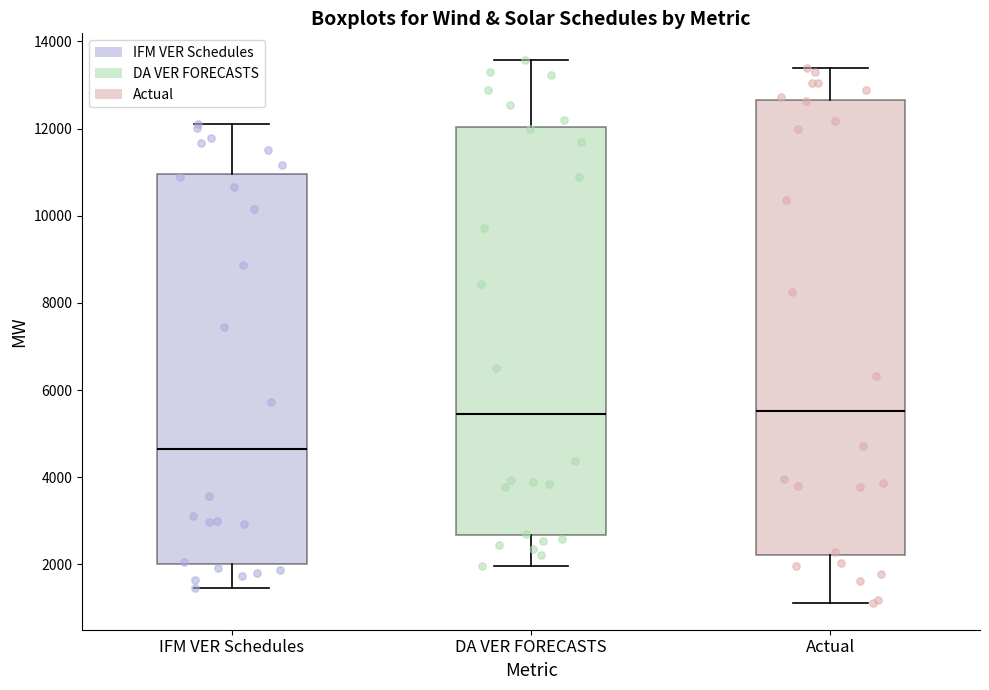

Reading left to right, read every box against the y-axis: the position of its median line, the range the box covers, and the ends of its whiskers. The values are not printed on the chart, so give them approximately, as read against the axis.

IFM VER Schedules: median 4600, box 2000 to 11000, whiskers 1400 to 12200
DA VER FORECASTS: median 5400, box 2600 to 12000, whiskers 2000 to 13600
Actual: median 5600, box 2200 to 12600, whiskers 1200 to 13400